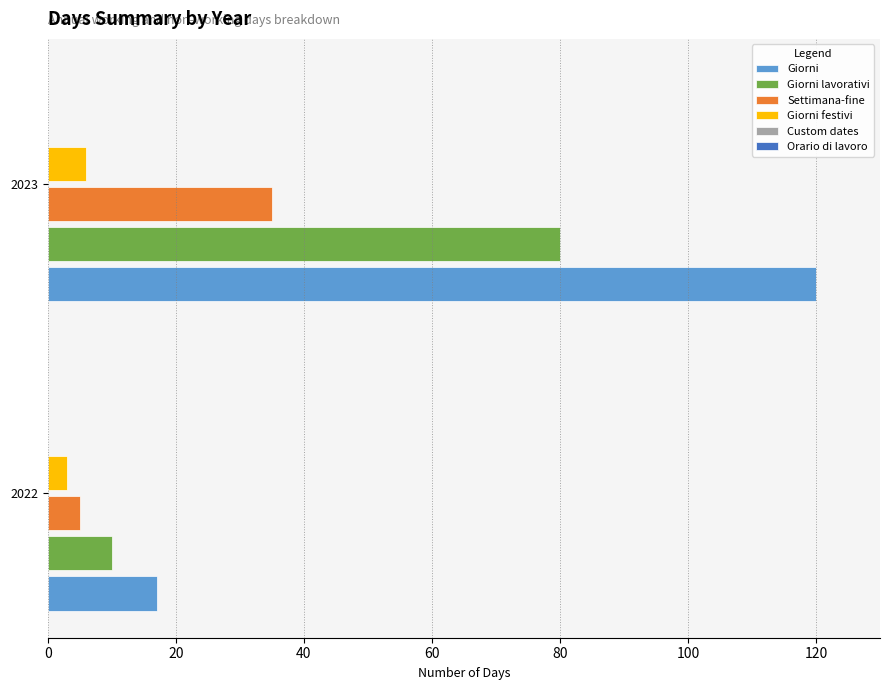

At which category is the sum across all series the highest?

2023